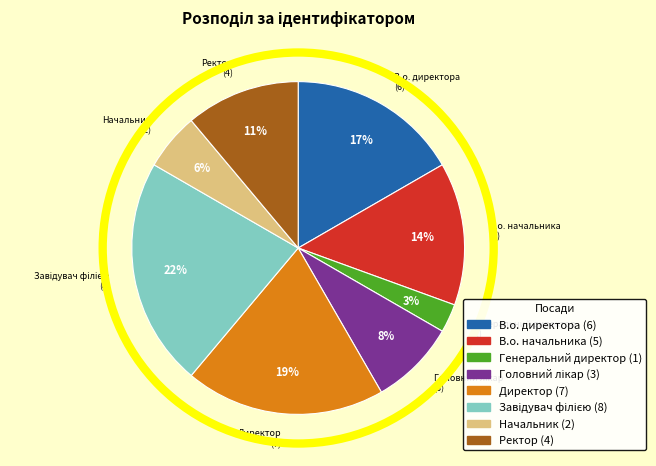

Which category has the smallest portion of the pie?

Генеральний директор